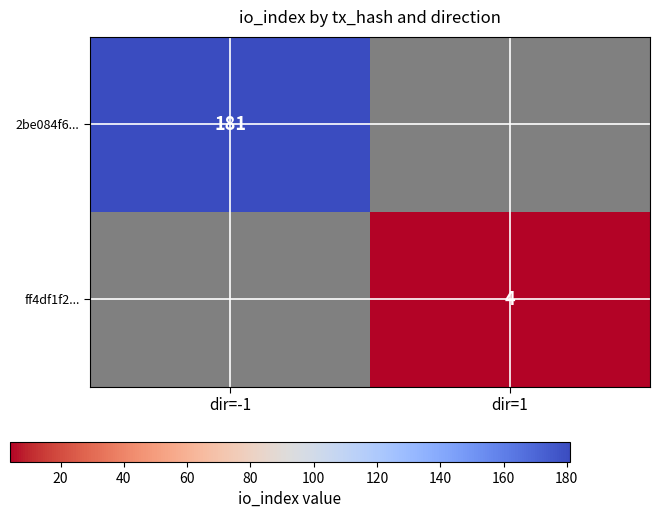

The value of ff4df1f2... at dir=1 is 4. True or false?

True